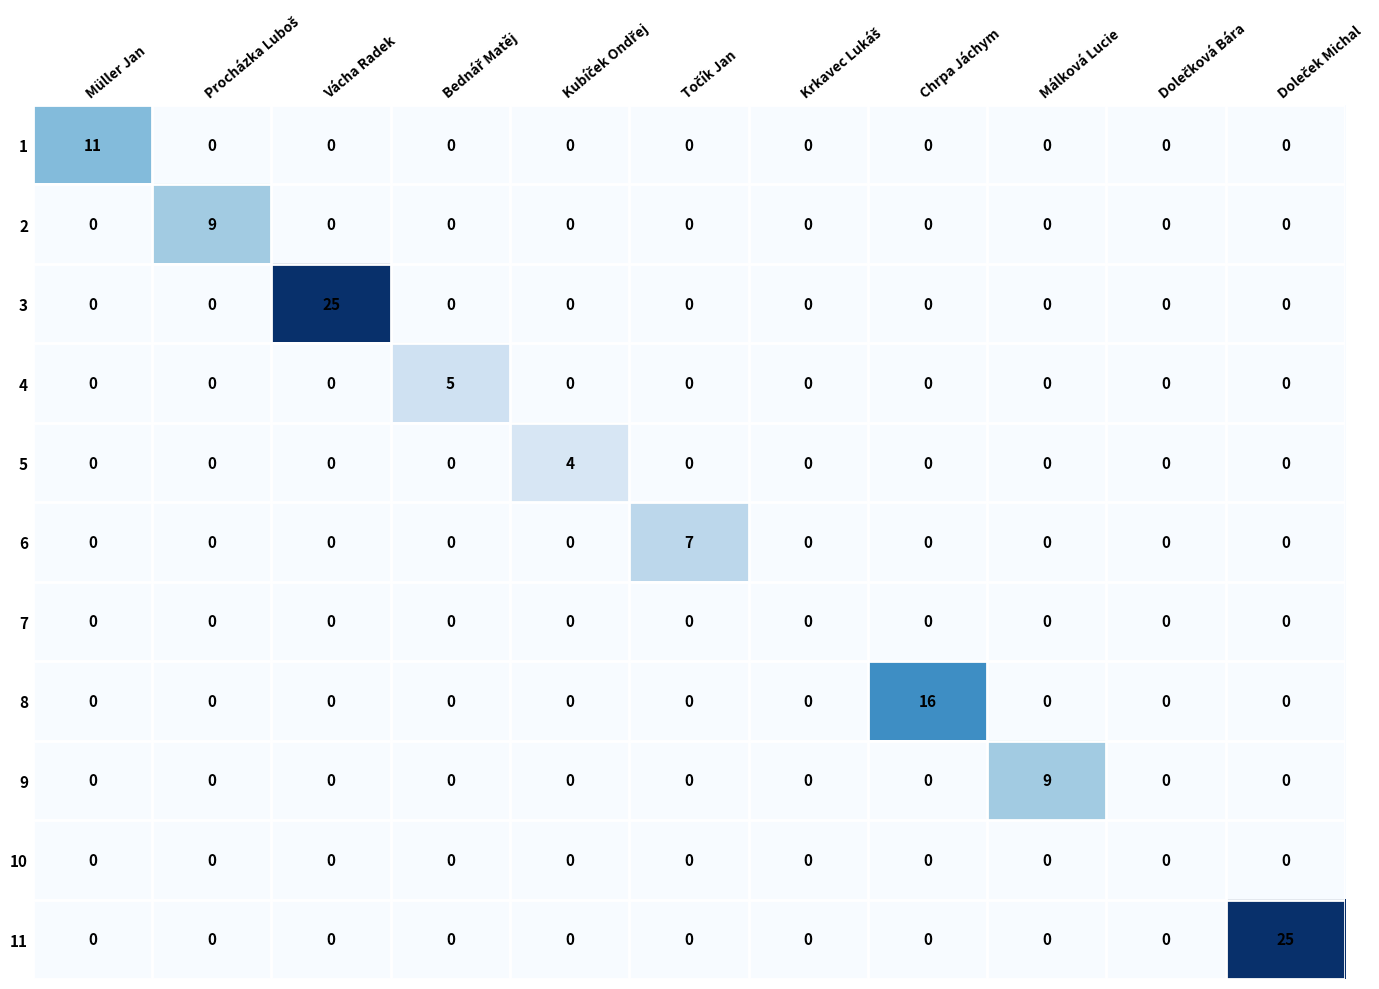

True or false: 3 has a value of -10 at Málková Lucie.

False